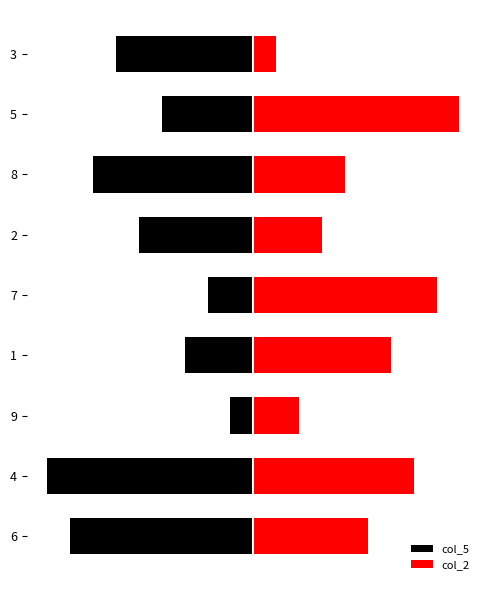

What is the difference between the maximum and minimum values in the col_5 series?

8